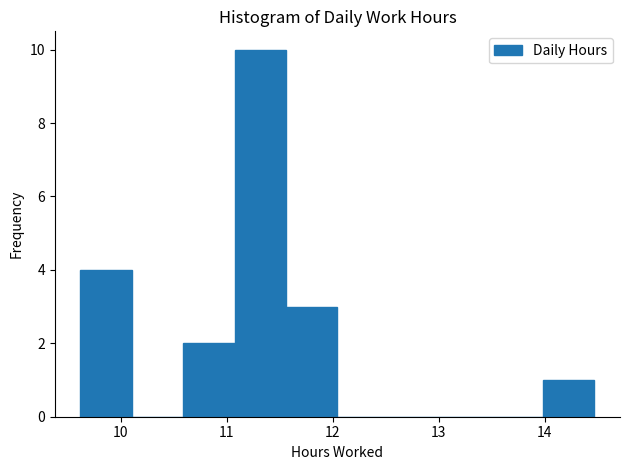

What is the height of the bar covering 11.1 to 11.6 on the x-axis? Neither the bar edges nor the heights are printed on the chart, so give them approximately, as read against the axes.

10